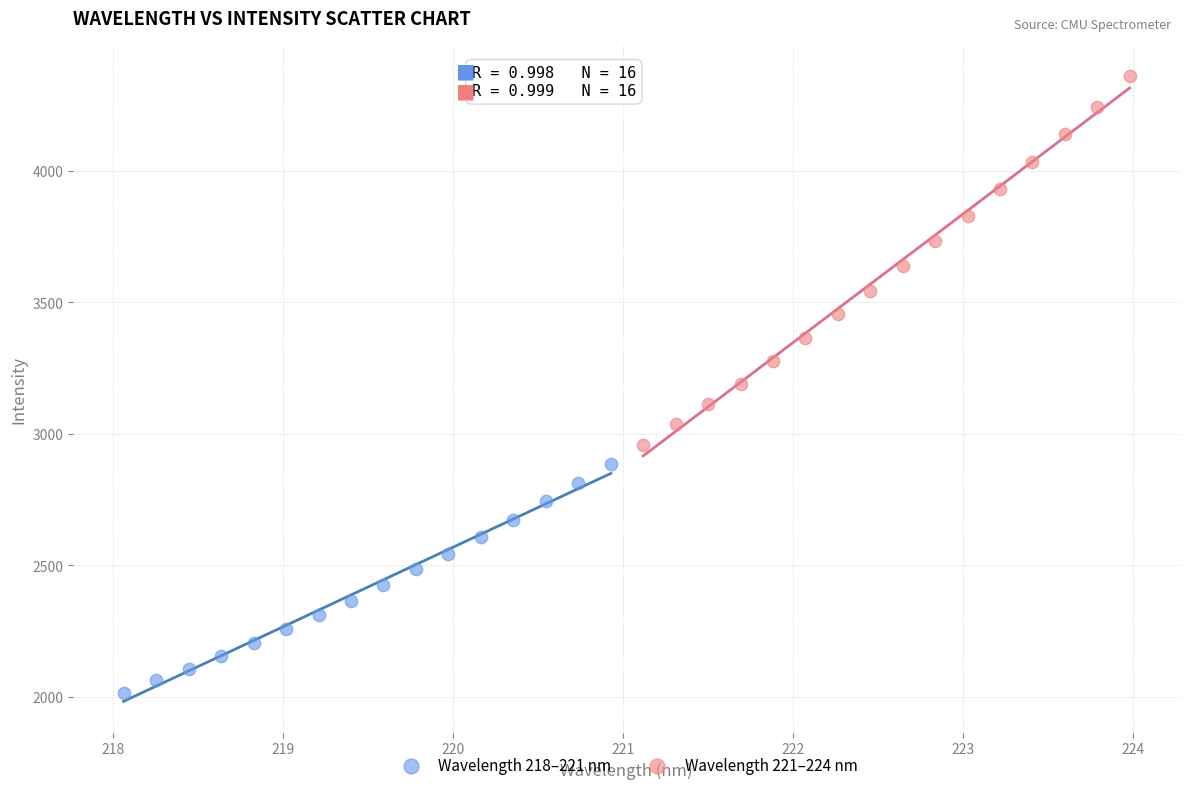

Which series reaches the maximum Y coordinate?

Wavelength 221–224 nm